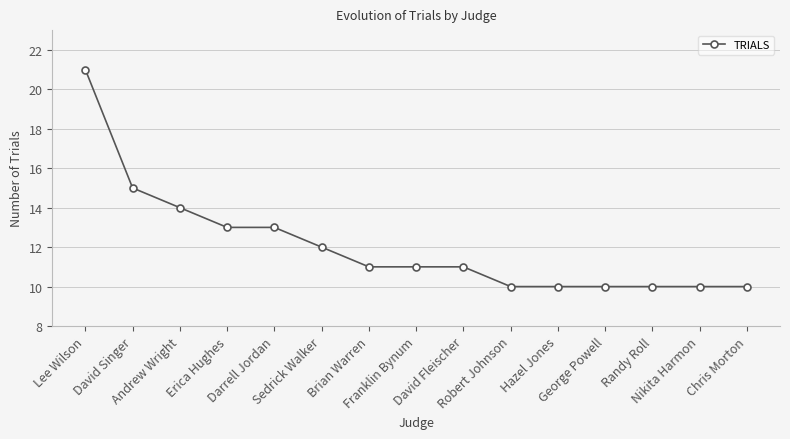

Is it true that the value at David Fleischer is 11?

True